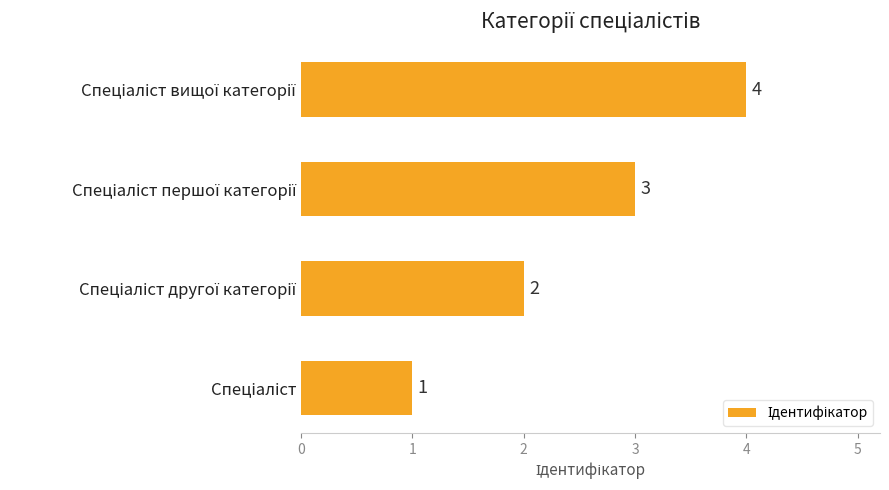

What is the maximum value shown in the chart?

4